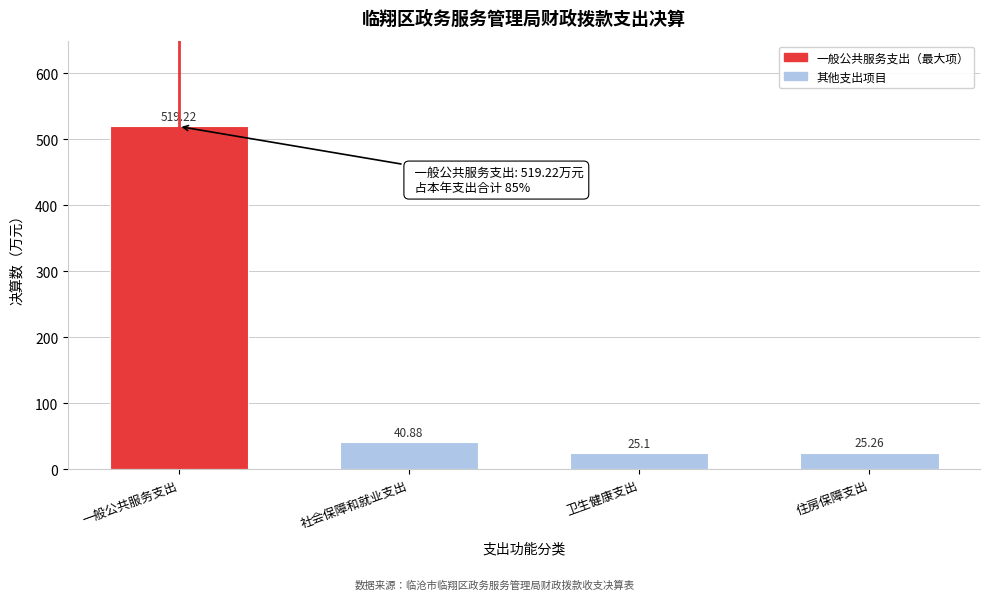

What is the label of the 3rd bar from the right?

社会保障和就业支出